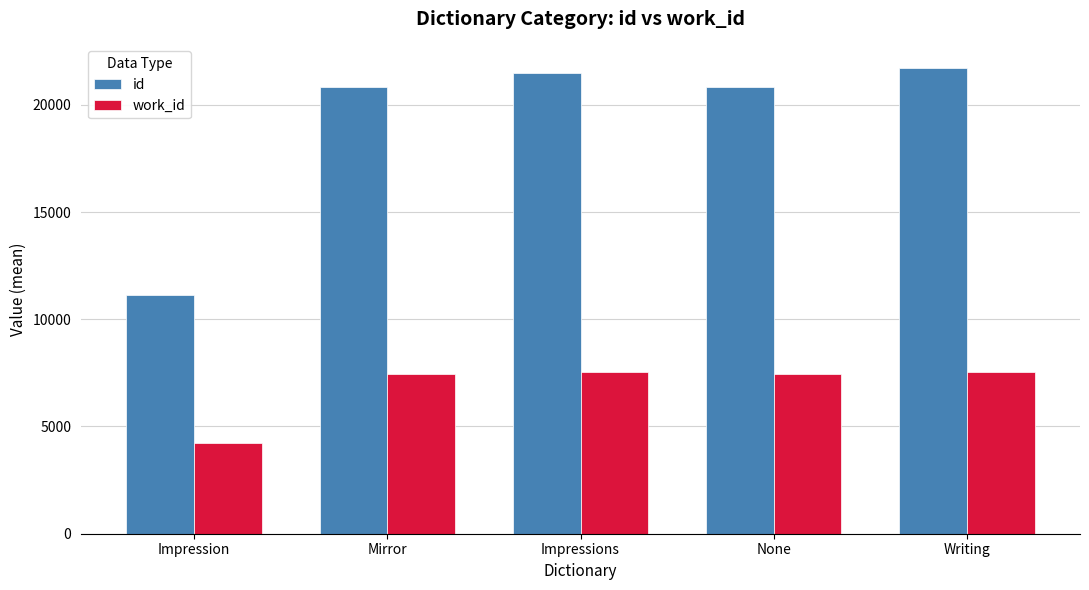

How many data points does each series have?

5